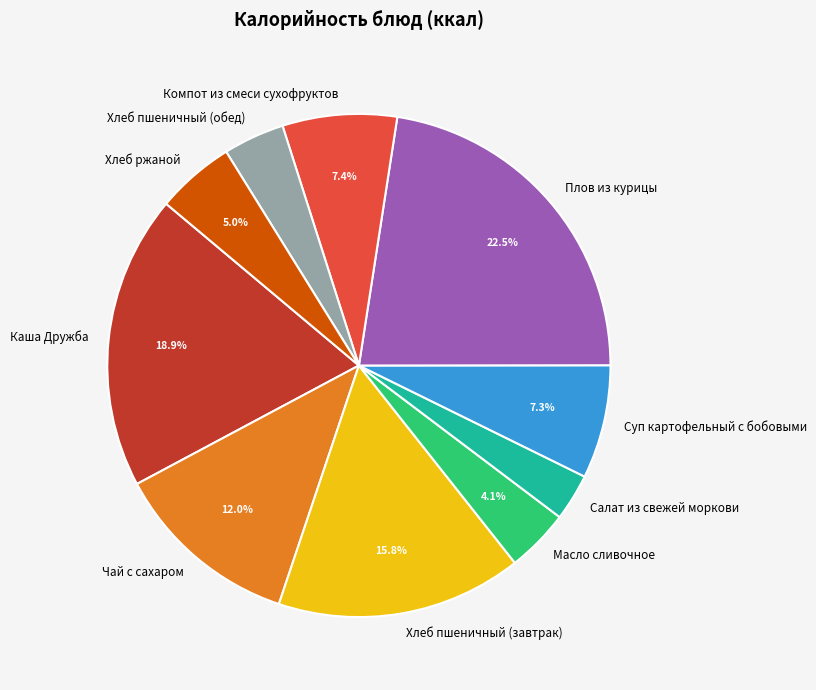

Which has a higher value, Салат из свежей моркови or Каша Дружба?

Каша Дружба